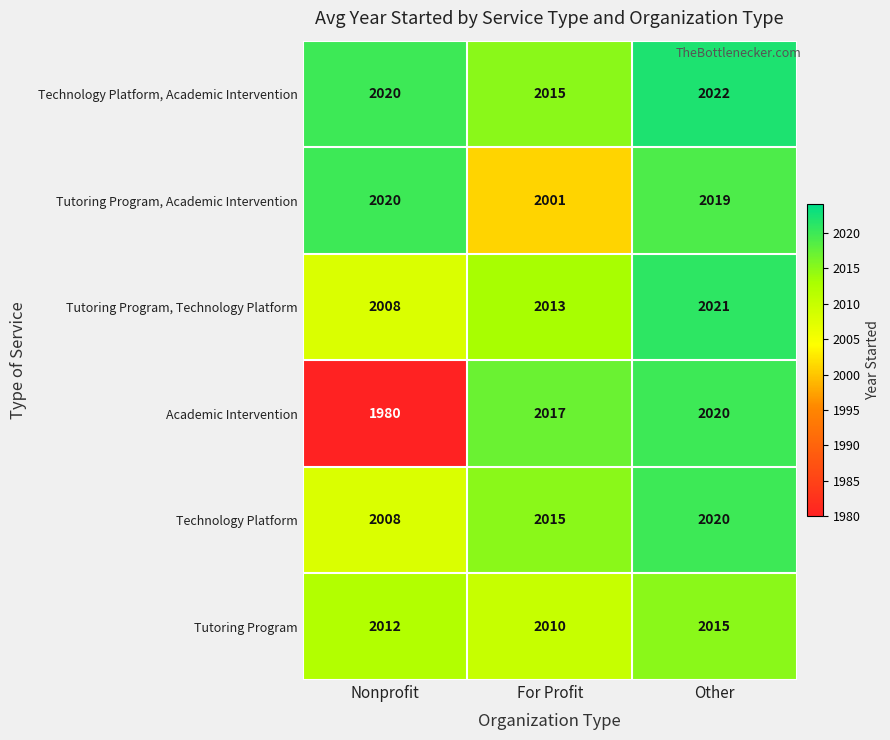

Reading left to right, list all the values displayed in this chart.

Technology Platform, Academic Intervention: 2020	2015	2022
Tutoring Program, Academic Intervention: 2020	2001	2019
Tutoring Program, Technology Platform: 2008	2013	2021
Academic Intervention: 1980	2017	2020
Technology Platform: 2008	2015	2020
Tutoring Program: 2012	2010	2015